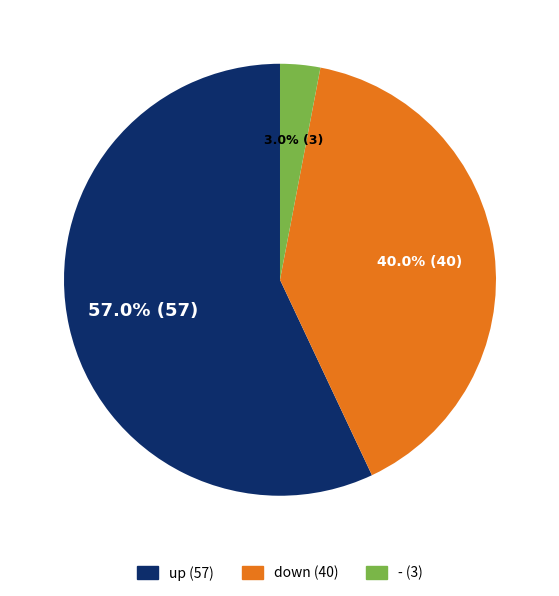

What percentage do down and - together represent?

43.0%